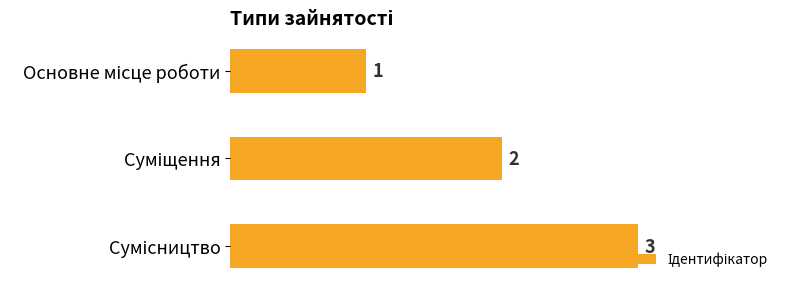

What is the greatest value displayed?

3